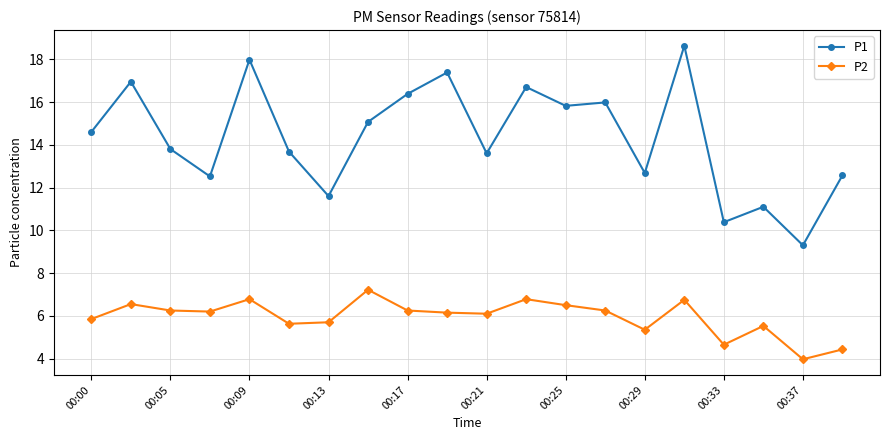

True or false: P2 and P1 cross at least once.

False